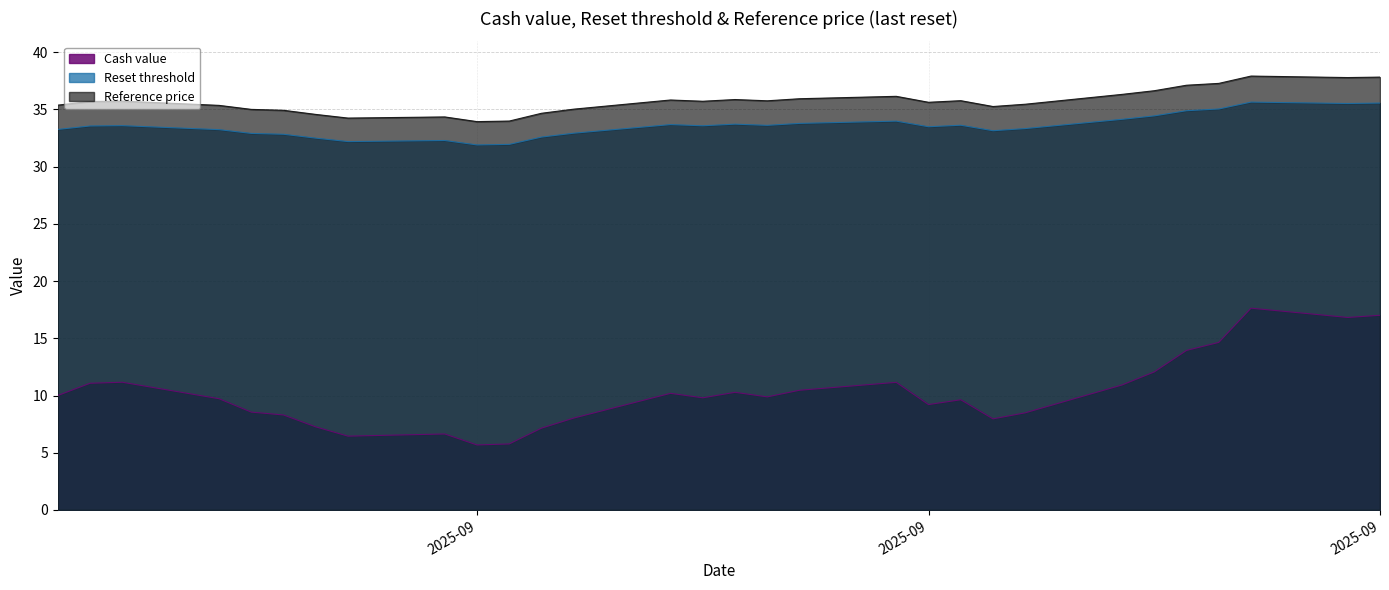

What is the approximate value of Reset threshold at 2025-08-21?

33.5